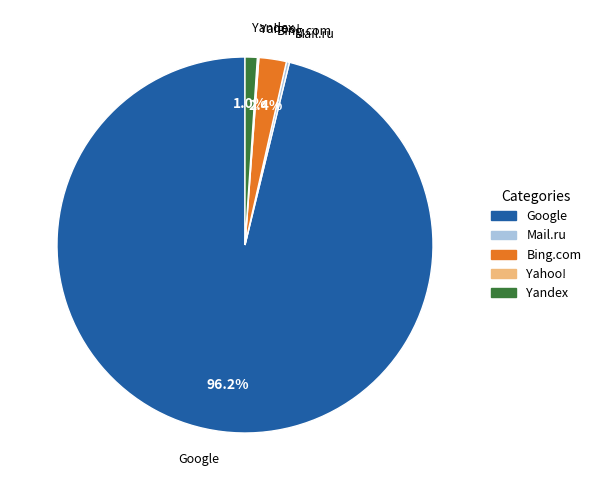

Between Yandex and Google, which is larger?

Google